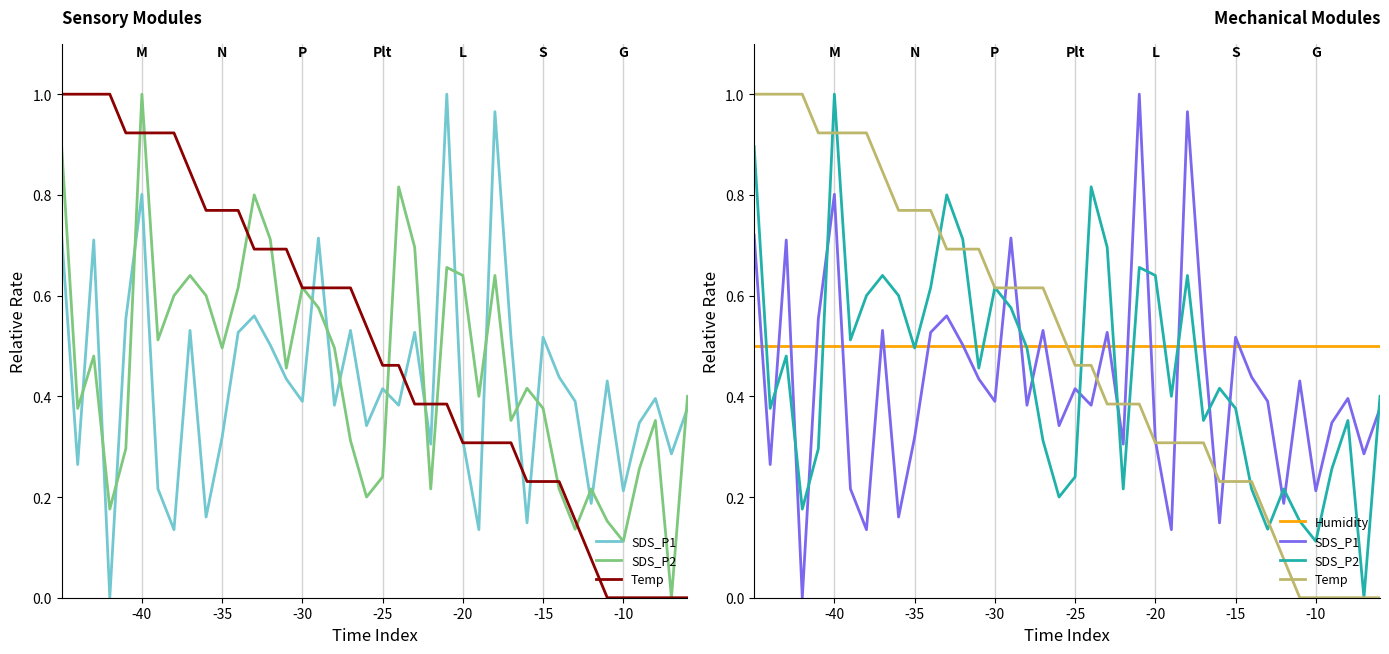

How many lines are shown in the chart?

4